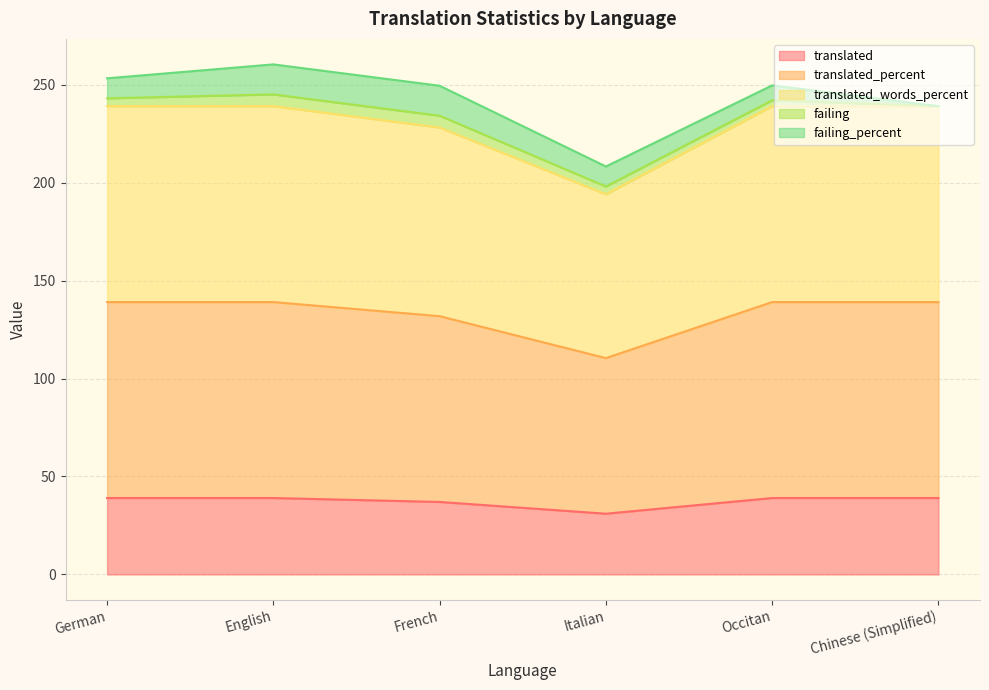

At which label does translated reach its minimum?

Italian